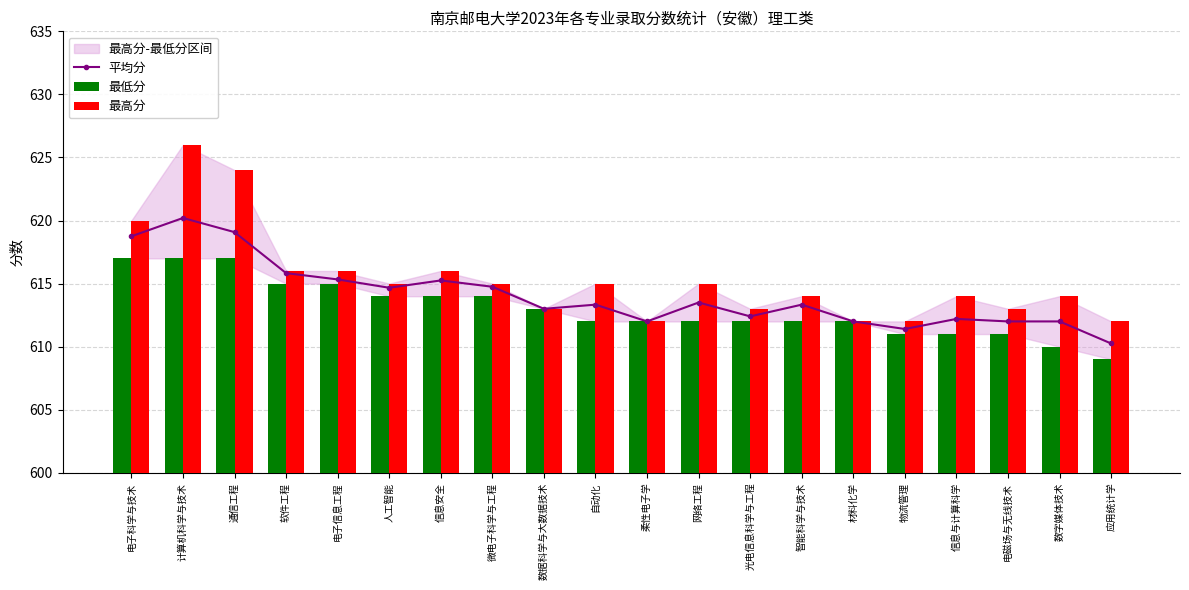

Which series has the largest range (max minus min)?

最高分